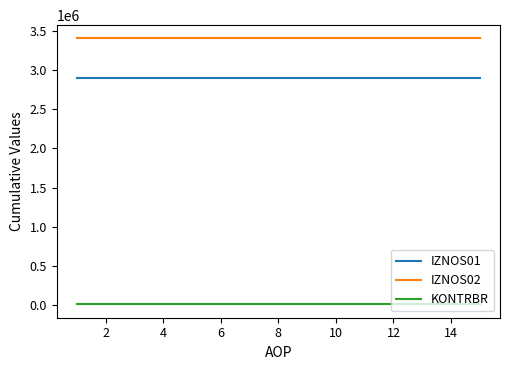

True or false: IZNOS02 and KONTRBR intersect in this chart.

False